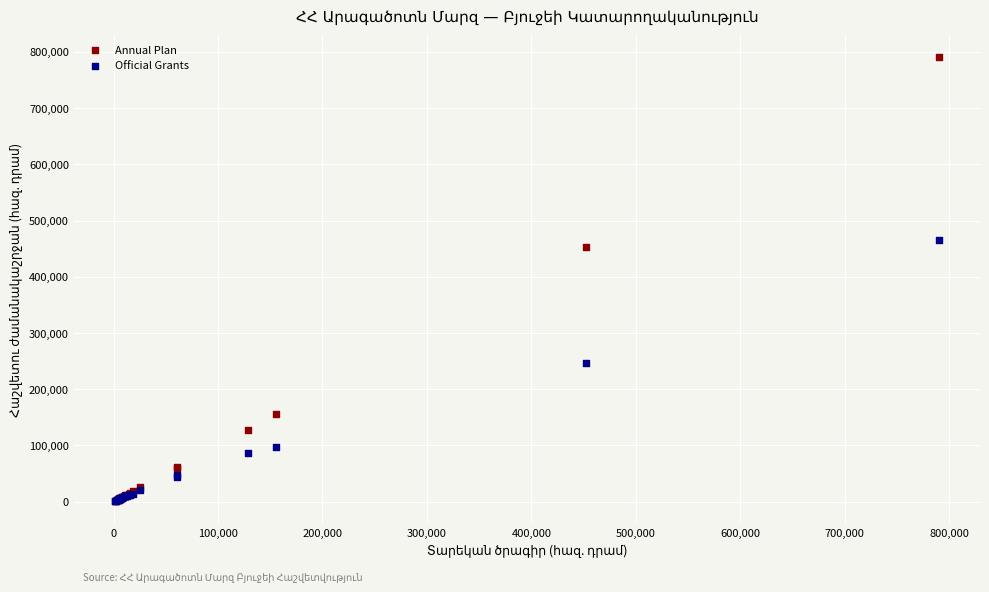

In the Annual Plan series, what Y value is closest to 395807?

452303.1